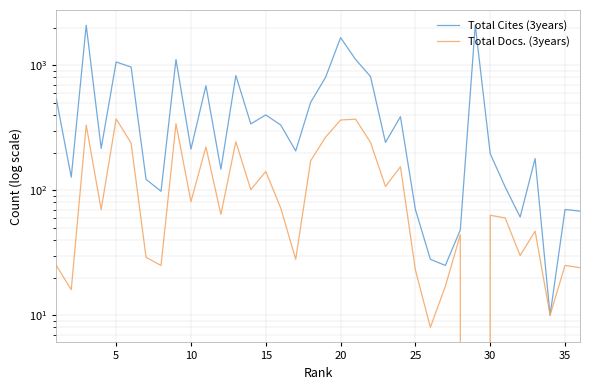

How many lines are shown in the chart?

2